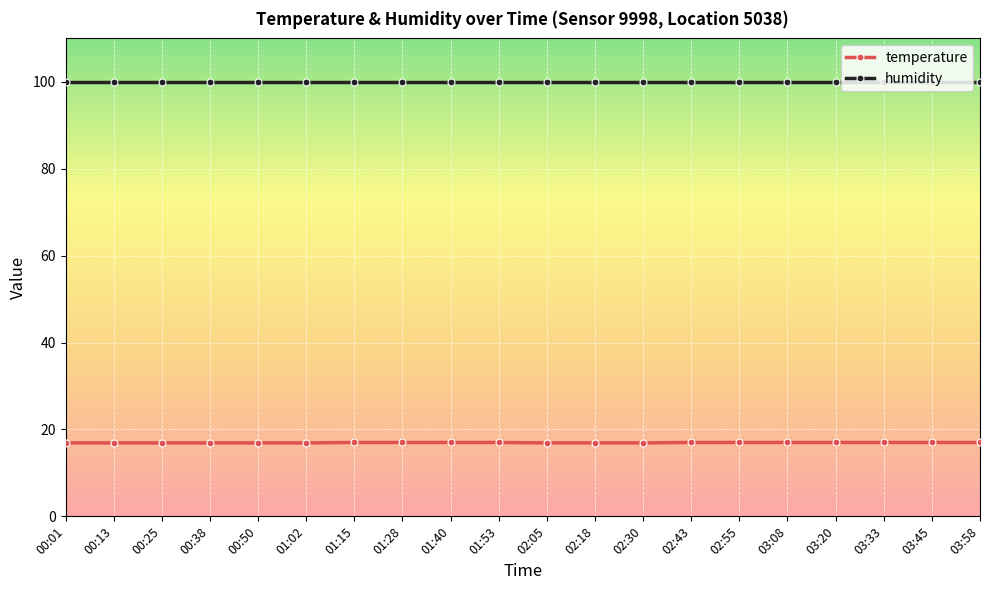

Is it true that temperature equals 16.9 at 00:13?

True